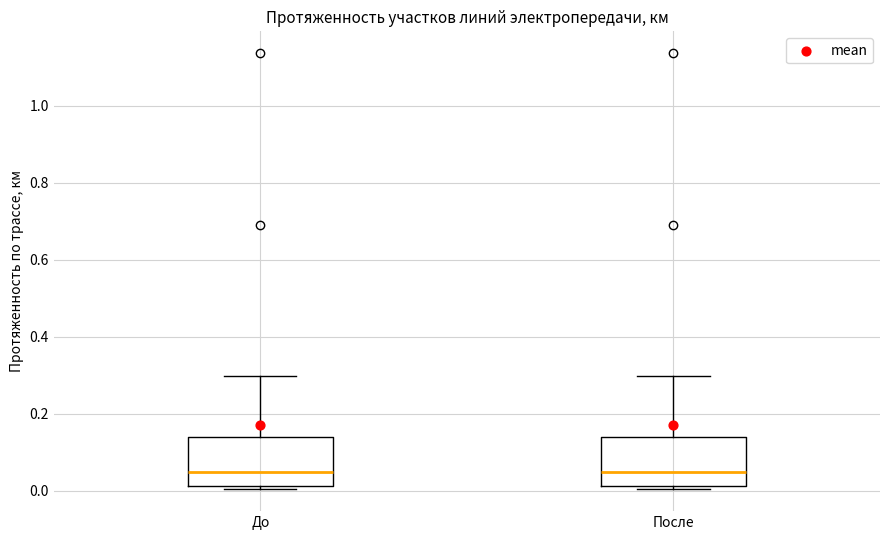

Where is the lower edge of the box for После on the y-axis? The values are not printed on the chart, so give them approximately, as read against the axis.

0.02